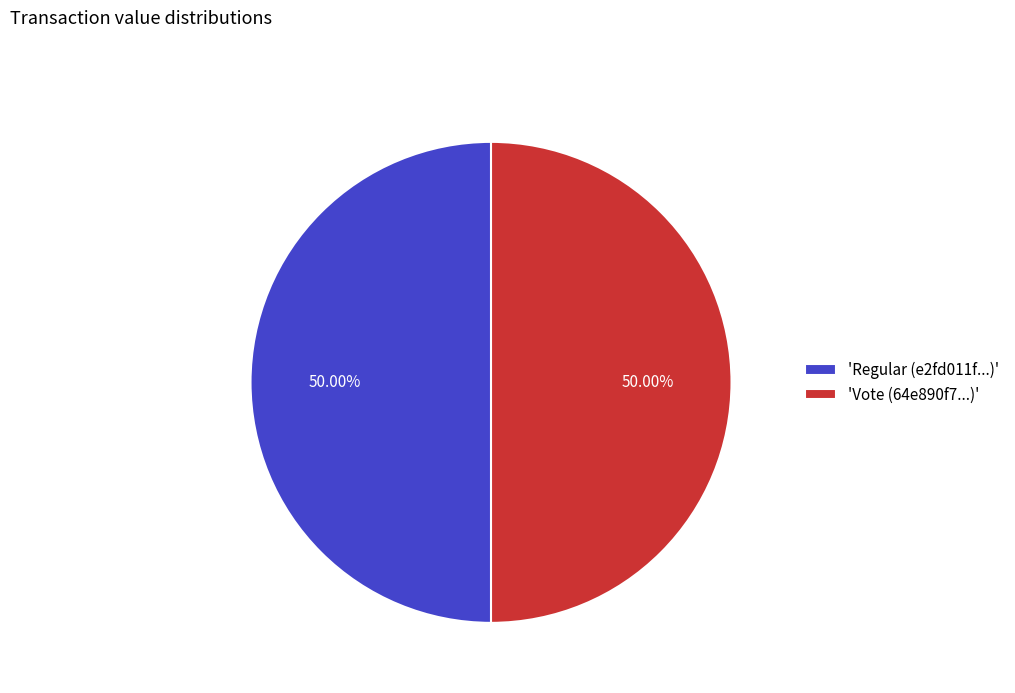

What is the ratio of the value at 'Regular (e2fd011f...)' to the value at 'Vote (64e890f7...)'?

1.0